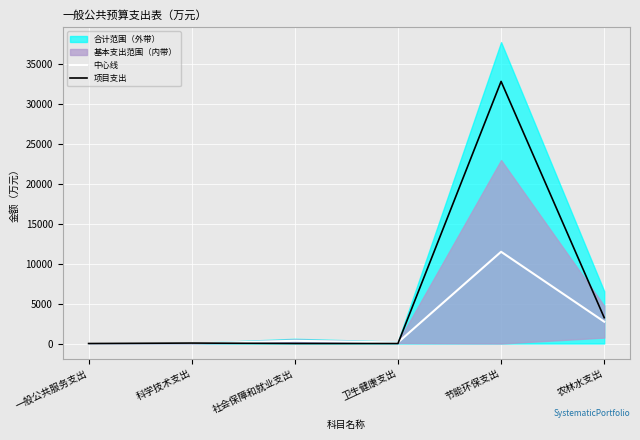

How many lines are shown in the chart?

2